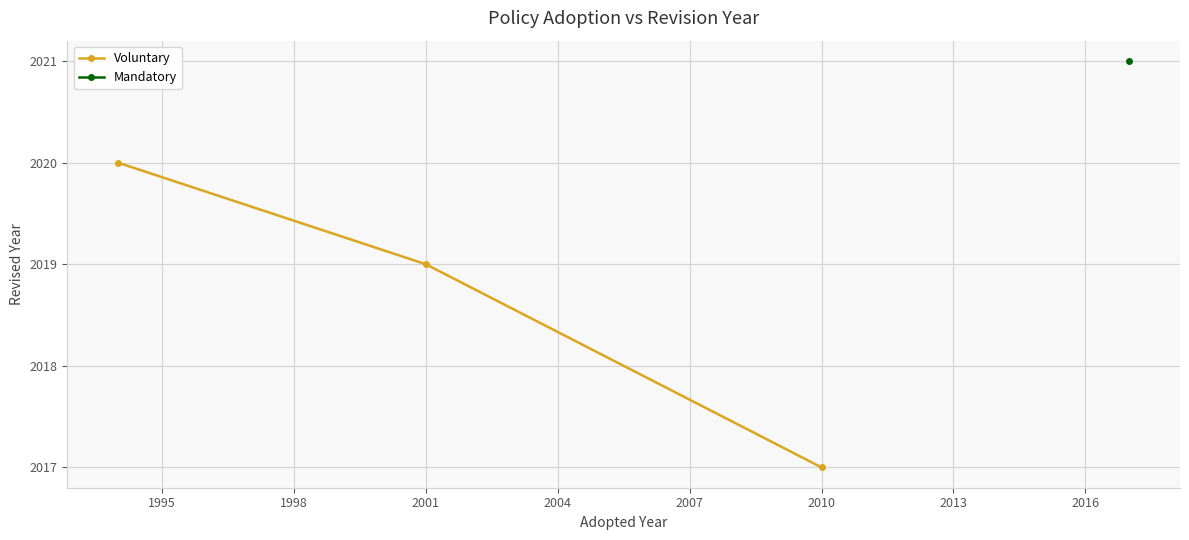

What is the difference between the maximum and minimum values?

3